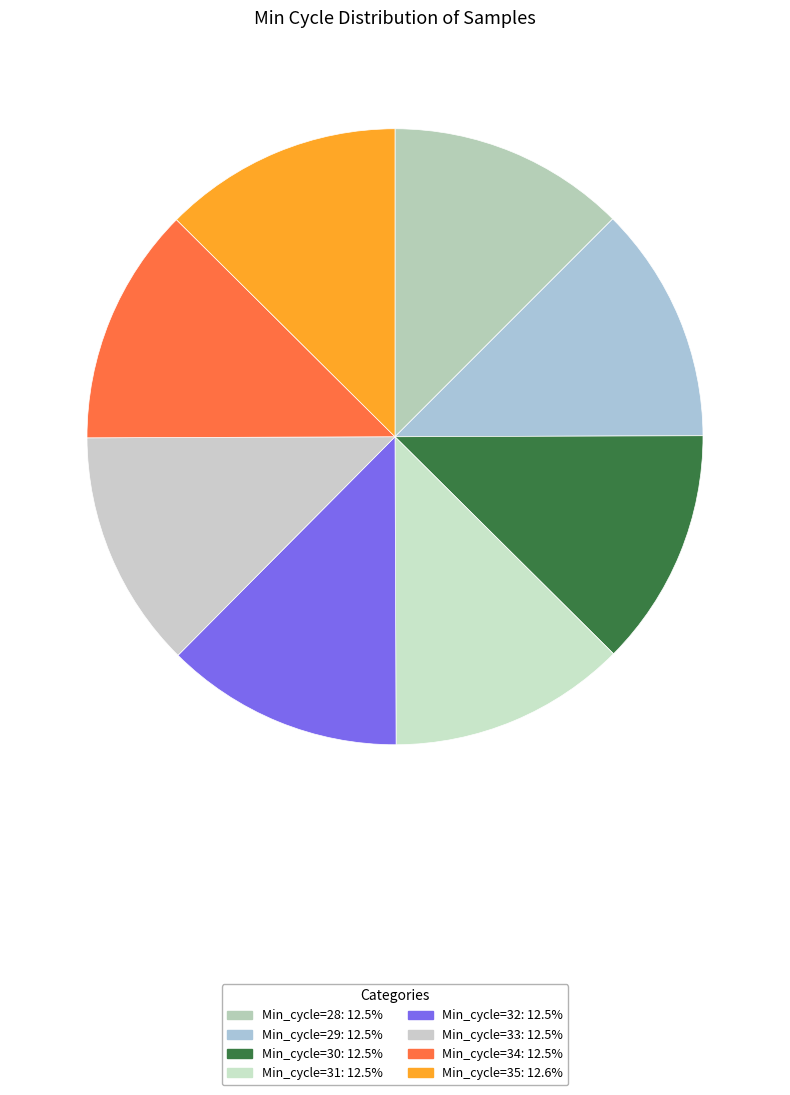

How many slices are in this pie chart?

8